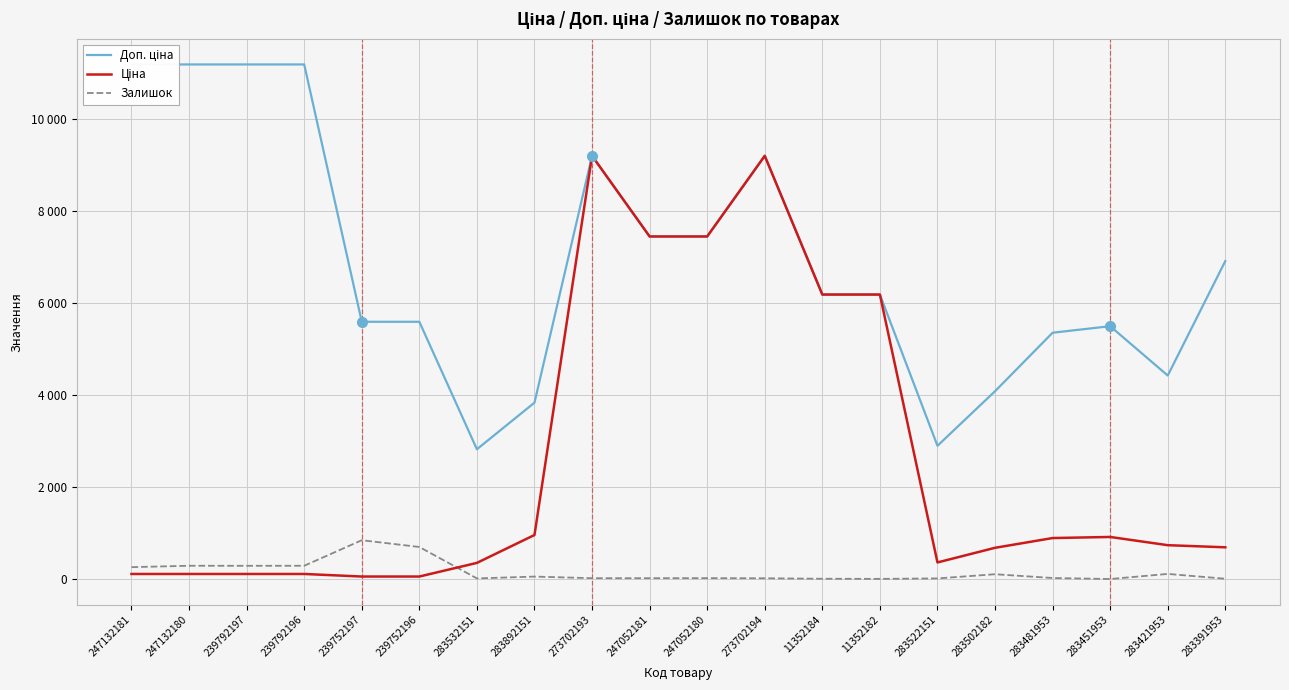

At which label is Ціна closest to 4626?

11352184